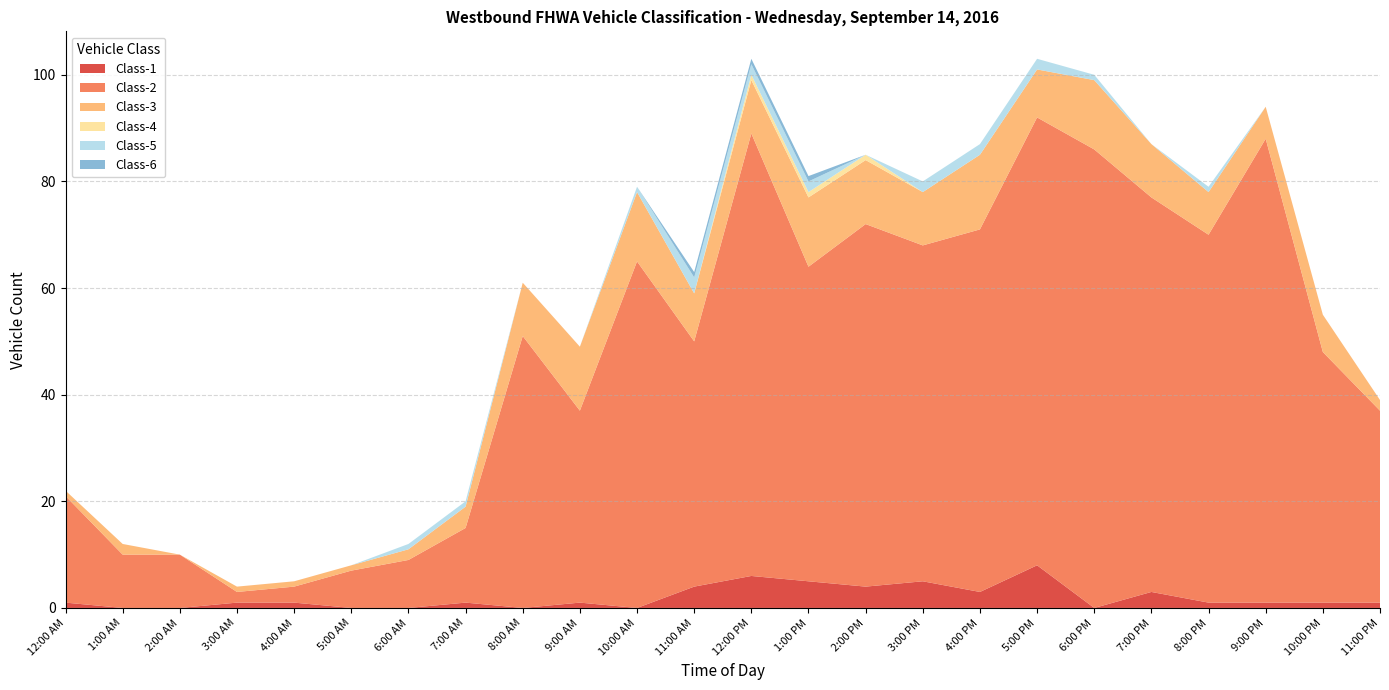

Reading right to left, what are all the values shown in this chart?

Class-1: 1	1	1	1	3	0	8	3	5	4	5	6	4	0	1	0	1	0	0	1	1	0	0	1
Class-2: 36	47	87	69	74	86	84	68	63	68	59	83	46	65	36	51	14	9	7	3	2	10	10	20
Class-3: 2	7	6	8	10	13	9	14	10	12	13	10	9	13	12	10	4	2	1	1	1	0	2	1
Class-4: 0	0	0	0	0	0	0	0	0	1	1	1	0	0	0	0	0	0	0	0	0	0	0	0
Class-5: 0	0	0	1	0	1	2	2	2	0	2	2	3	1	0	0	1	1	0	0	0	0	0	0
Class-6: 0	0	0	0	0	0	0	0	0	0	1	1	1	0	0	0	0	0	0	0	0	0	0	0